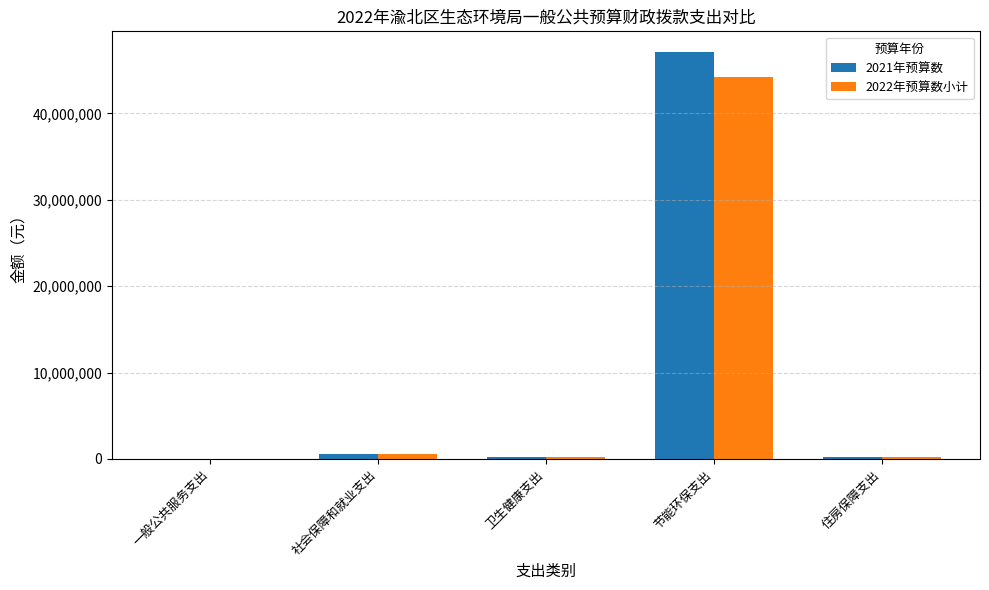

At which category is the sum across all series the highest?

节能环保支出